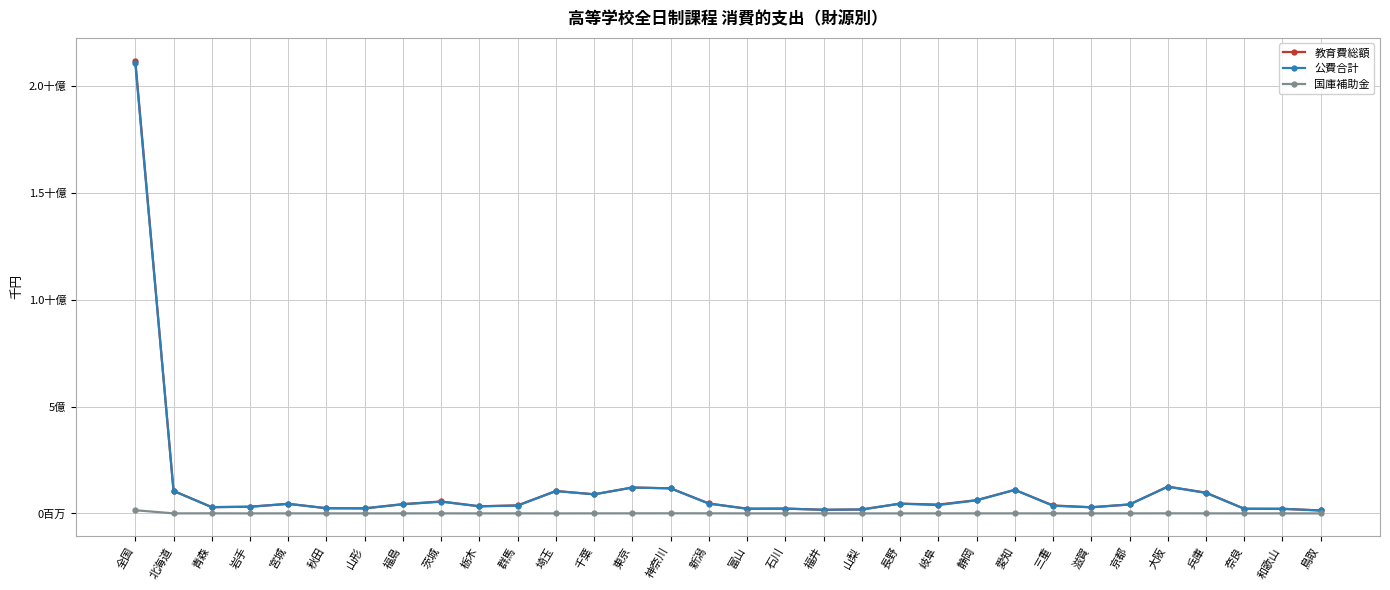

True or false: 国庫補助金 and 教育費総額 intersect in this chart.

False